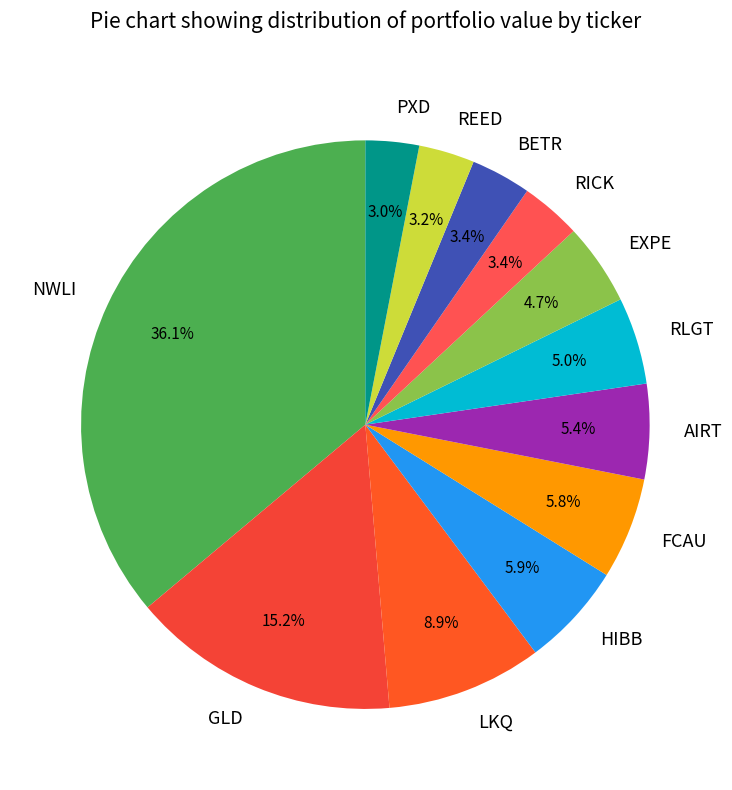

Which has a higher value, PXD or LKQ?

LKQ